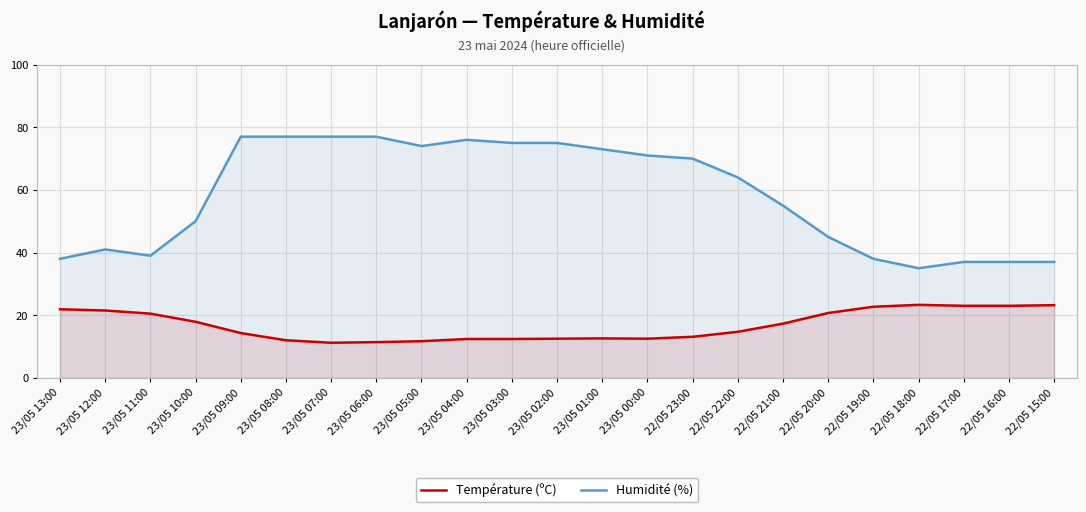

What is the label of the 8th point from the left?

23/05 06:00